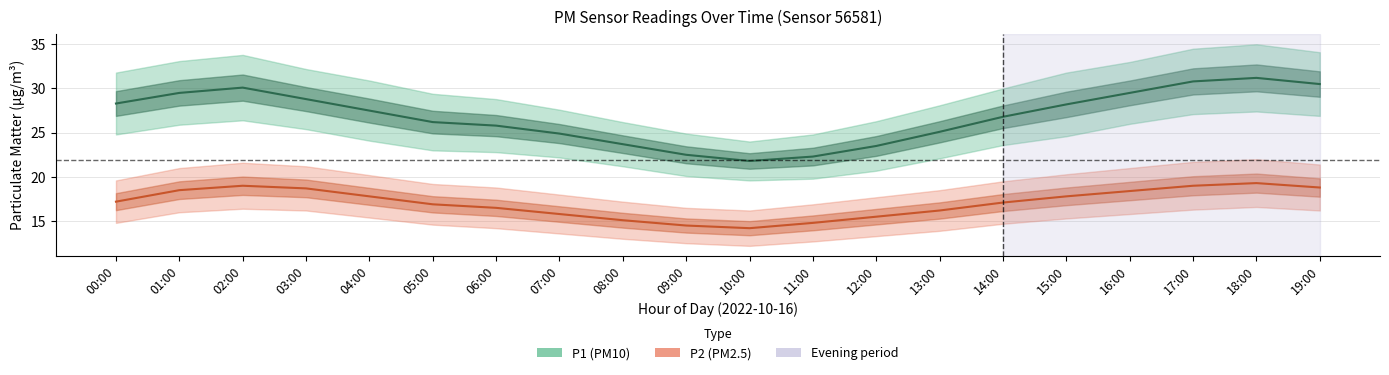

At which label does P2 first exceed 17?

00:00